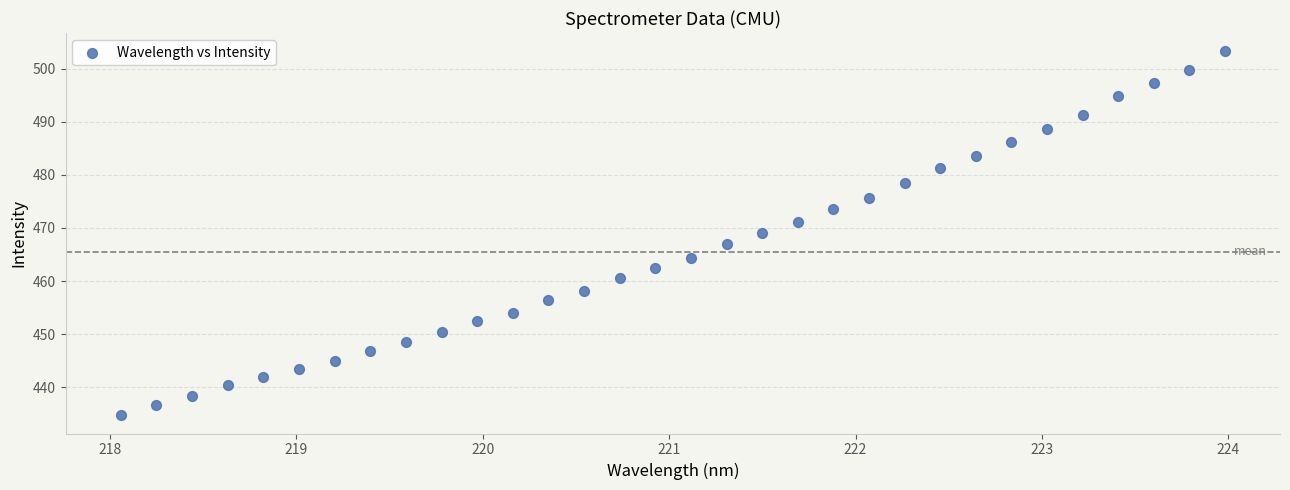

What is the range of X values (max minus min)?

5.9